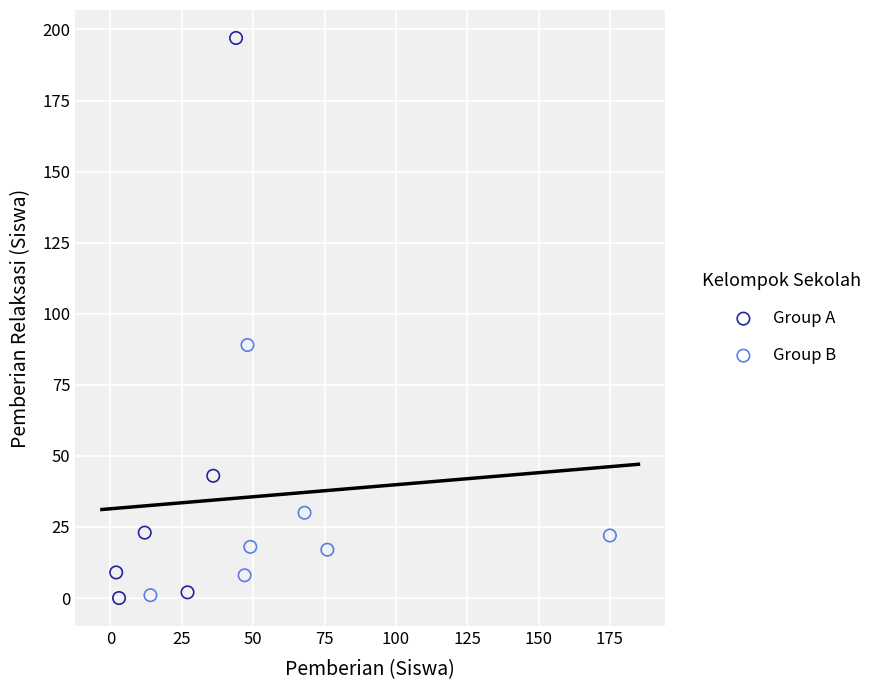

Which series reaches the maximum Y coordinate?

Group A